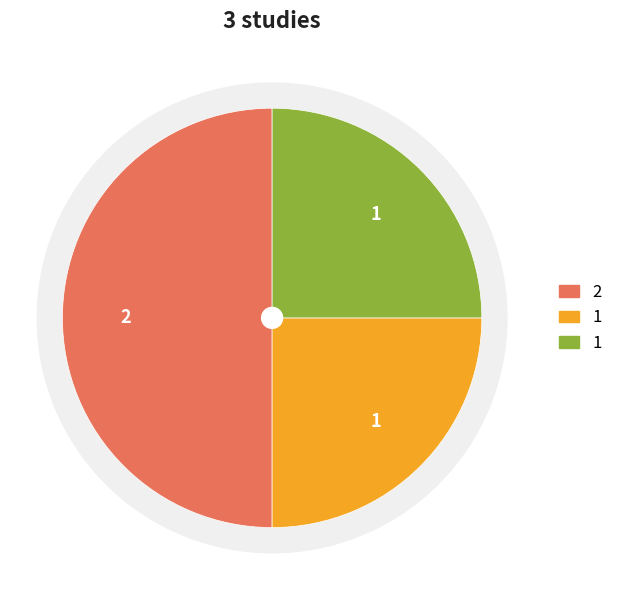

How many segments does this pie chart have?

3